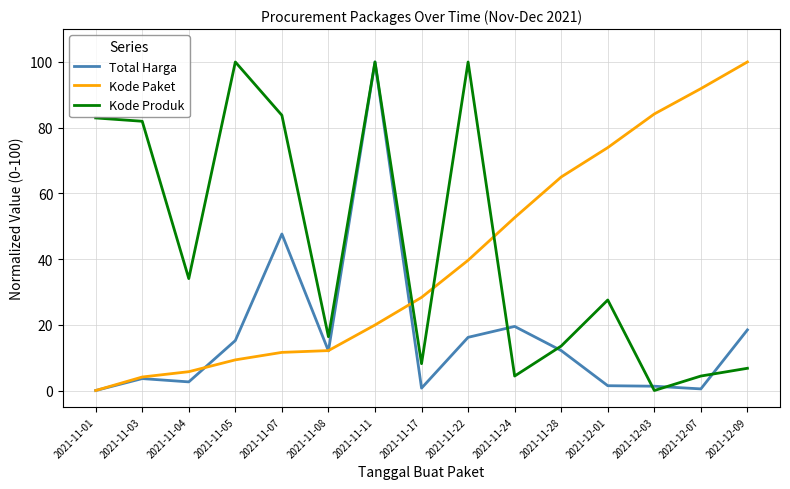

Where is Kode Paket nearest to the value 50?

2021-11-24